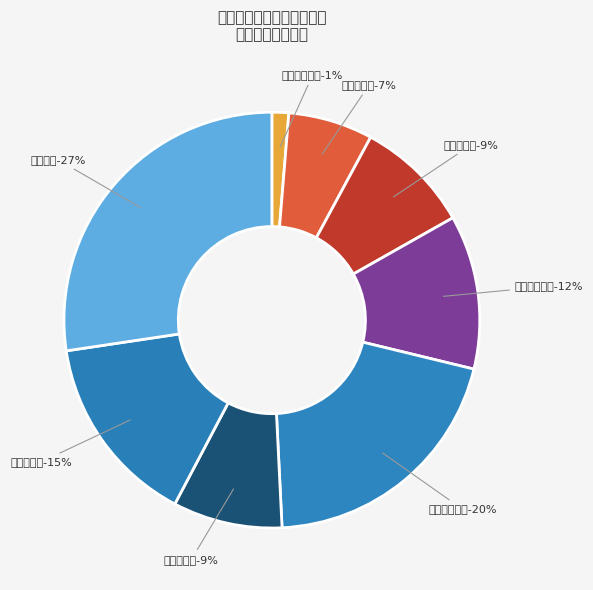

Which category has the smallest portion of the pie?

漳州融信澜天